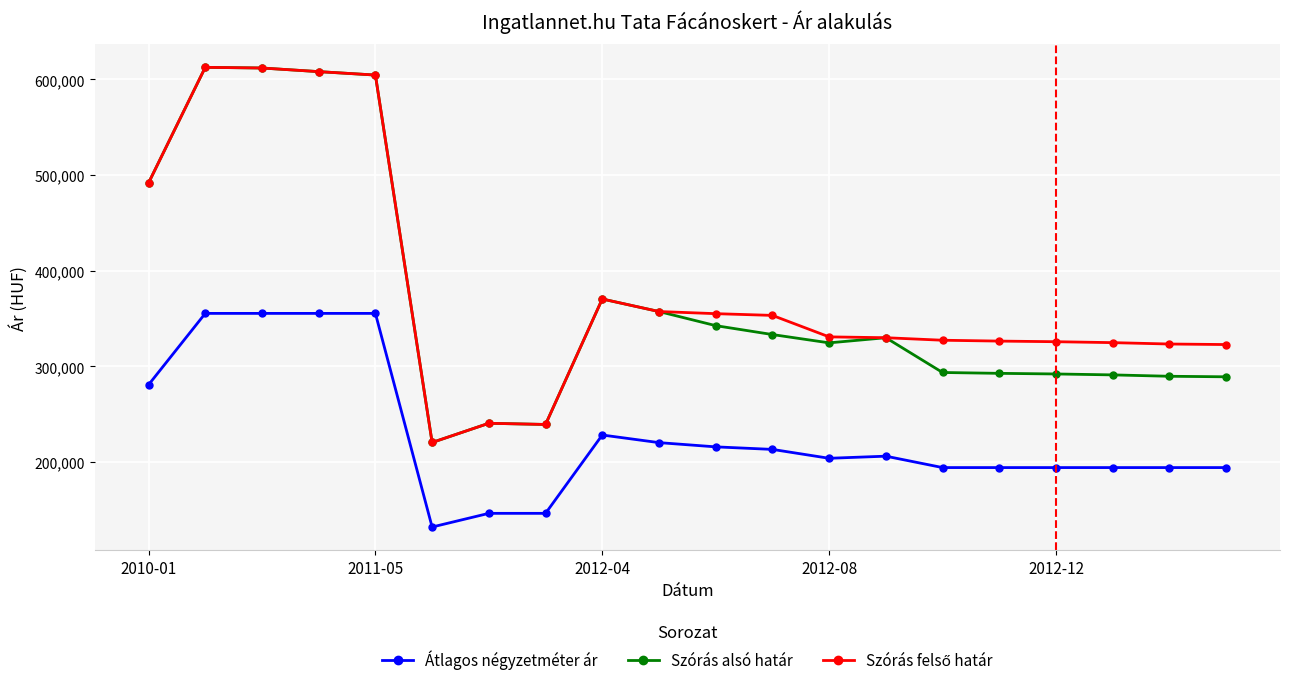

What is the value of the Szórás alsó határ point at the 9th from the left?

370506